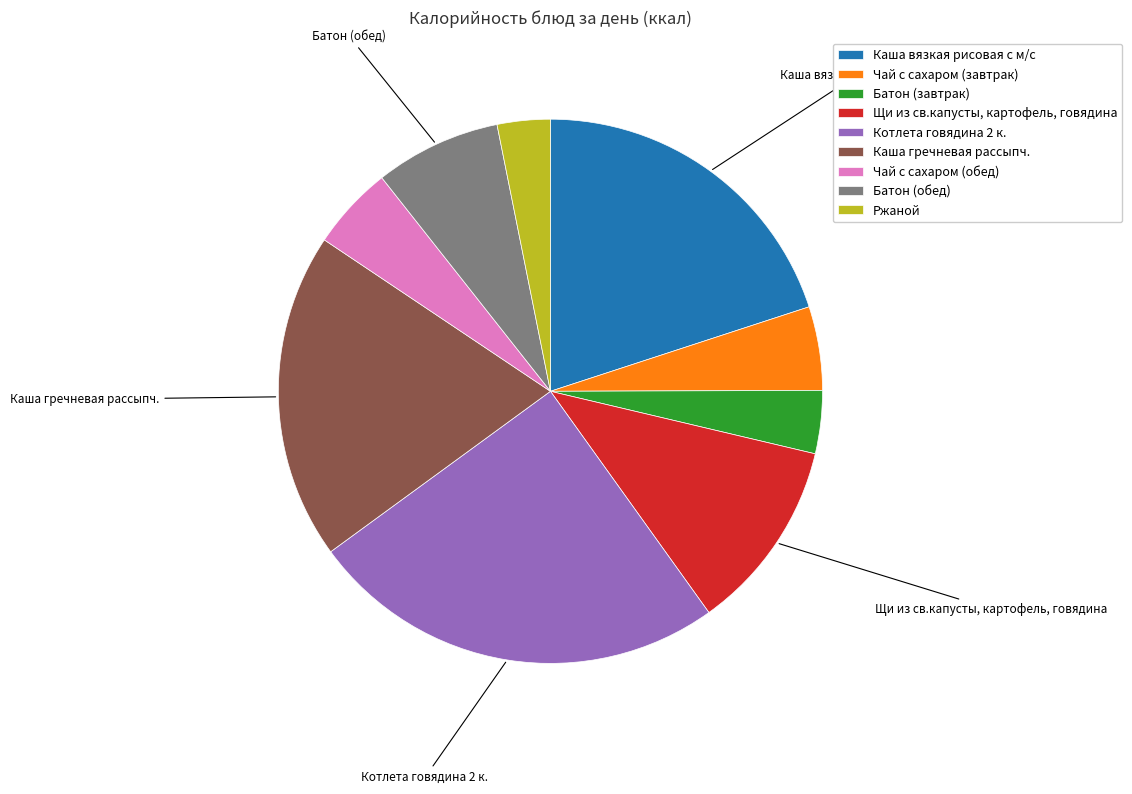

Does any single category account for the majority?

No